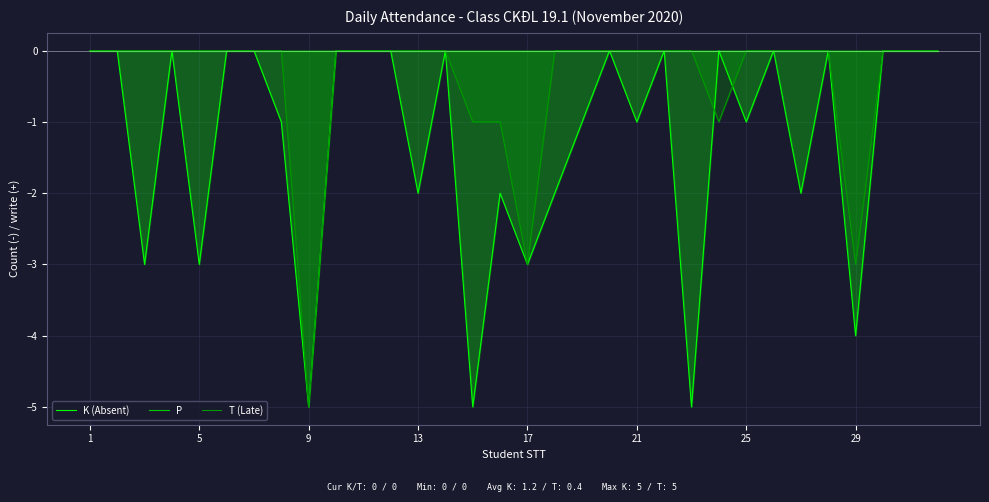

List the series in order of their overall mean, lowest first.

K (Absent), T (Late), P